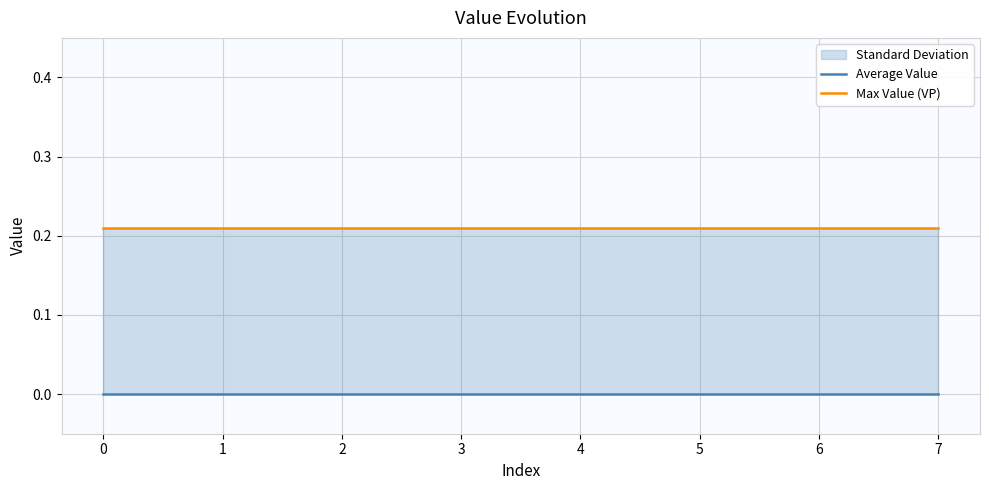

At 2, list the series in order from largest to smallest.

Max Value (VP), Average Value